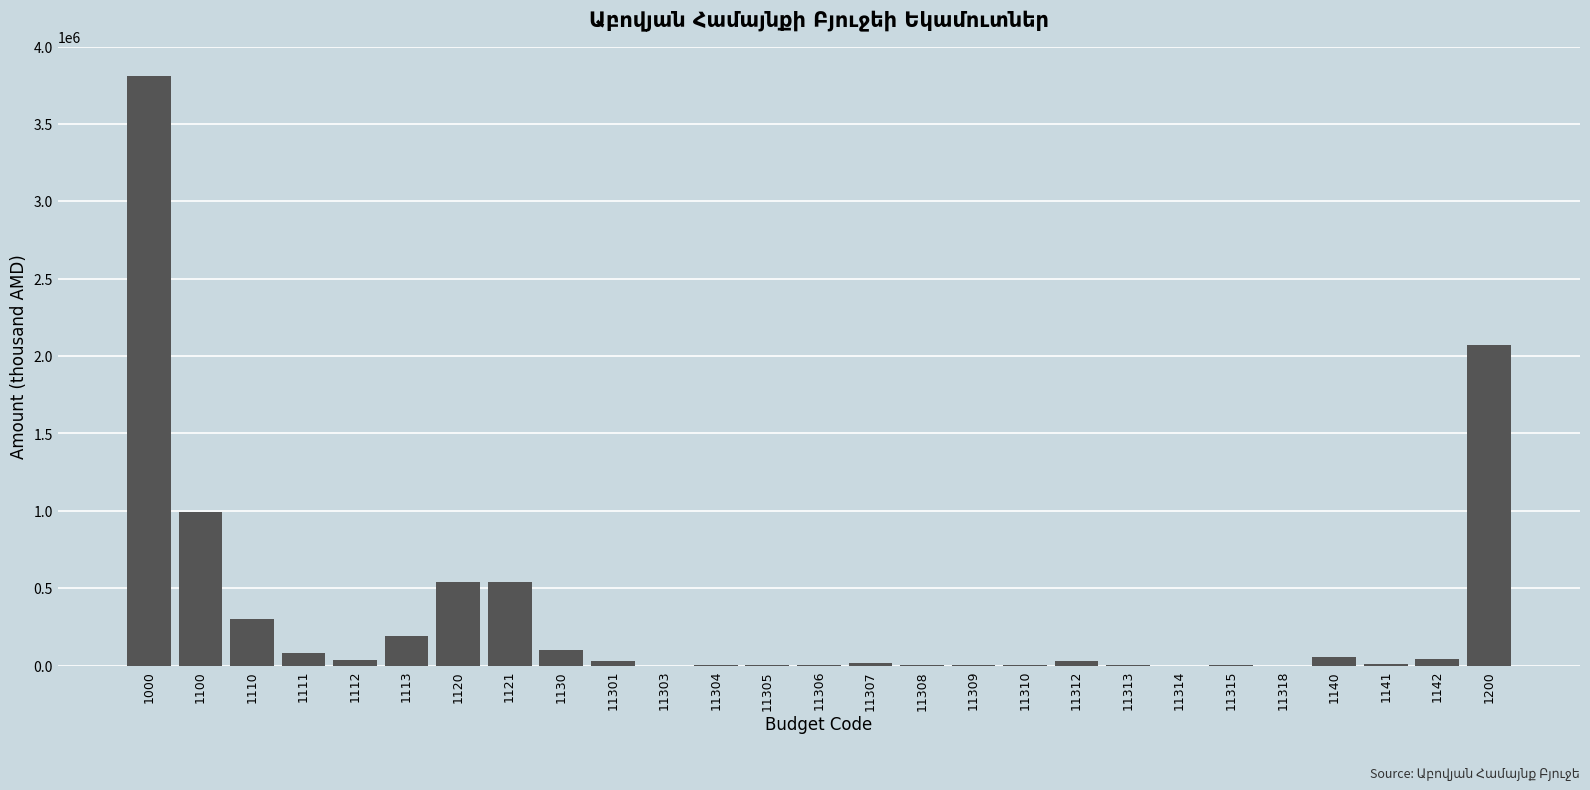

What is the maximum value shown in the chart?

3810000.0